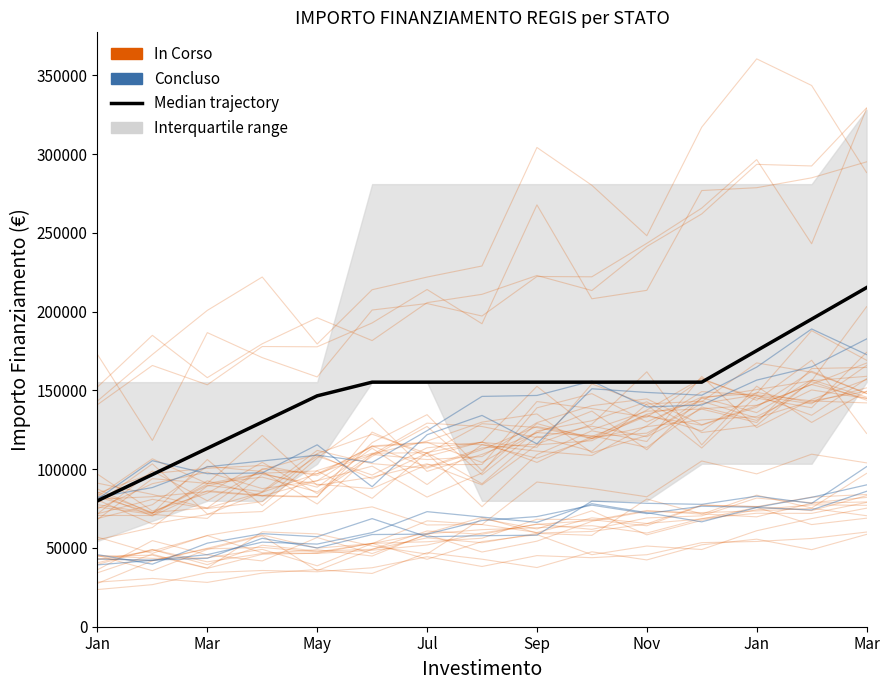

What is the approximate value of In Corso at Jul?

67184.3